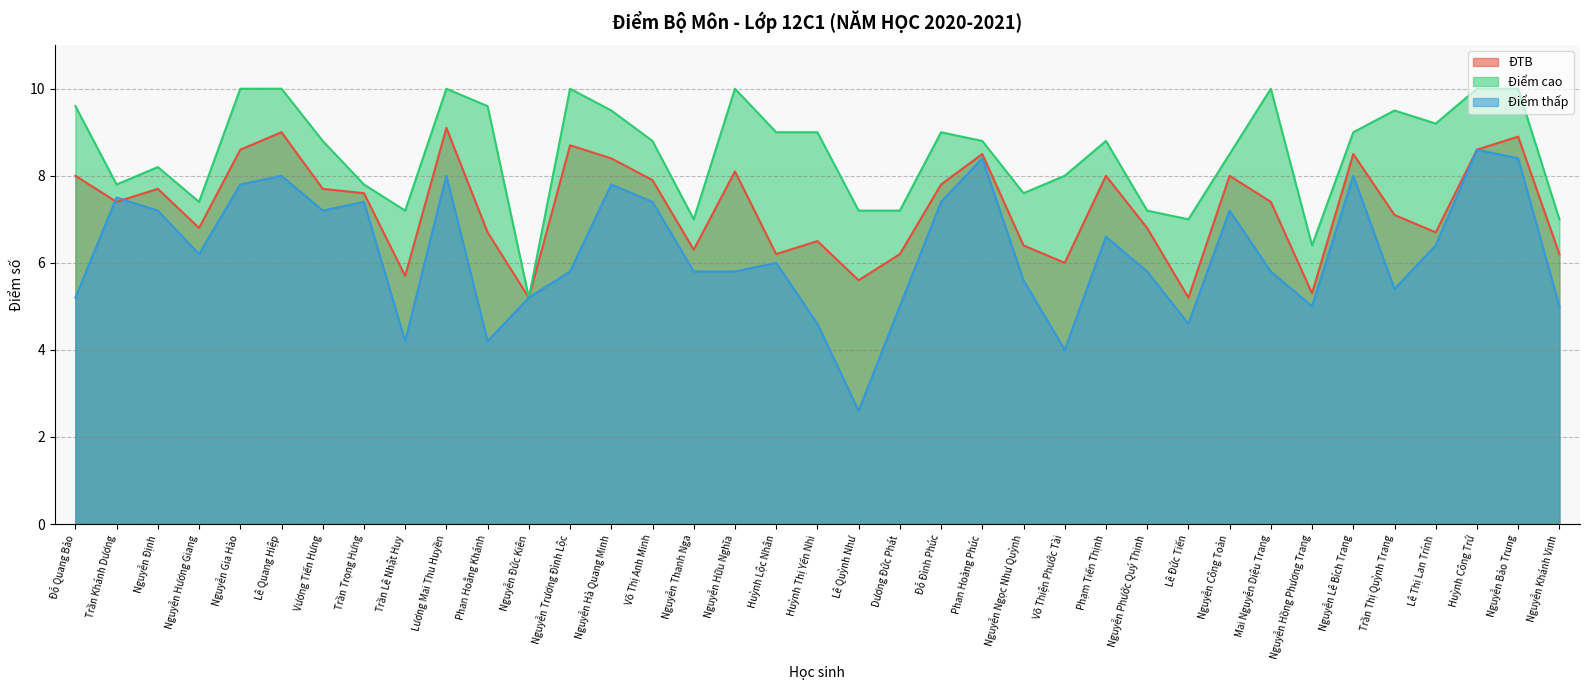

What is the total value across all series at Nguyễn Bảo Trung?

27.3